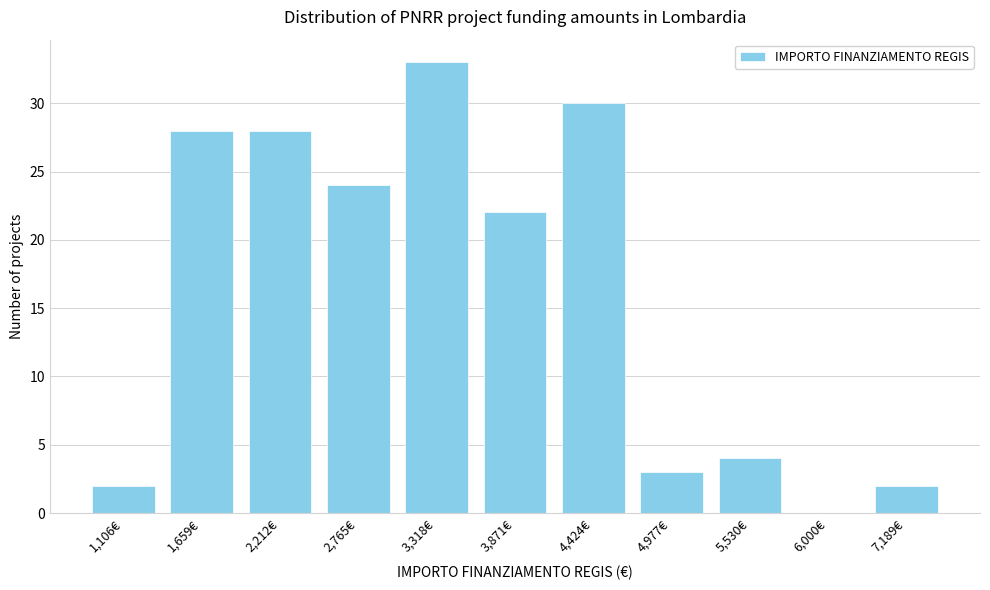

Reading left to right, list all the values displayed in this chart.

1,106€=2	1,659€=28	2,212€=28	2,765€=24	3,318€=33	3,871€=22	4,424€=30	4,977€=3	5,530€=4	6,000€=0	7,189€=2